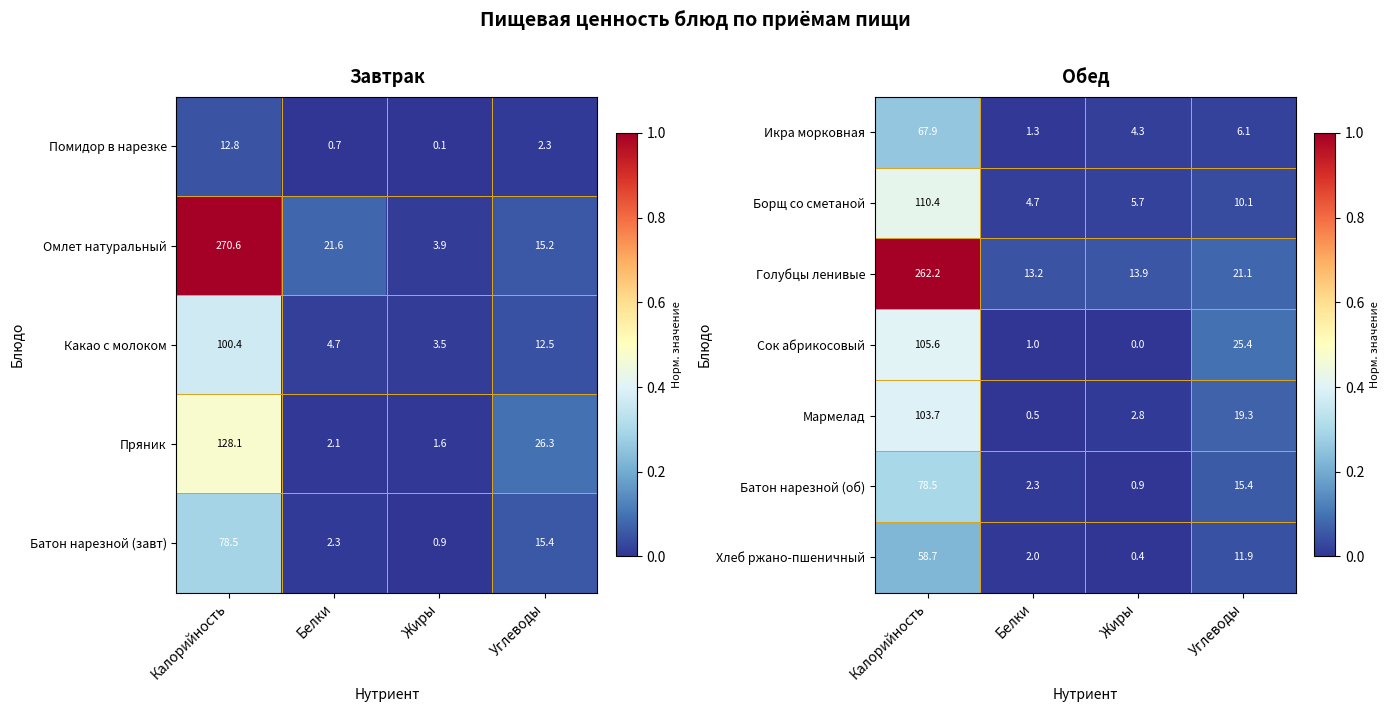

Where is Икра морковная nearest to the value 34?

Углеводы